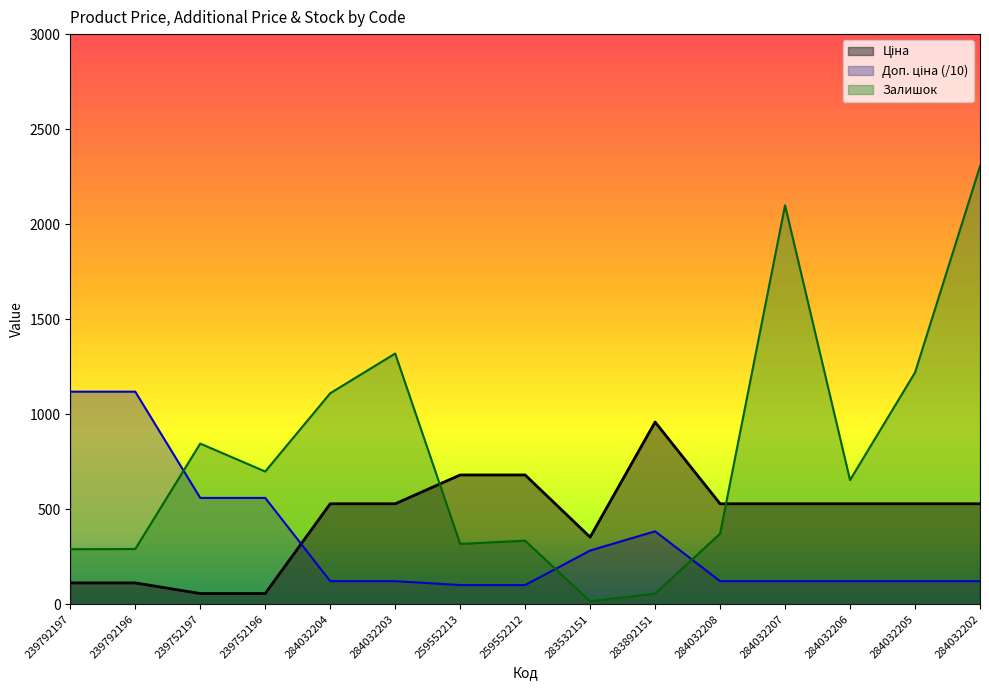

How many lines are shown in the chart?

3